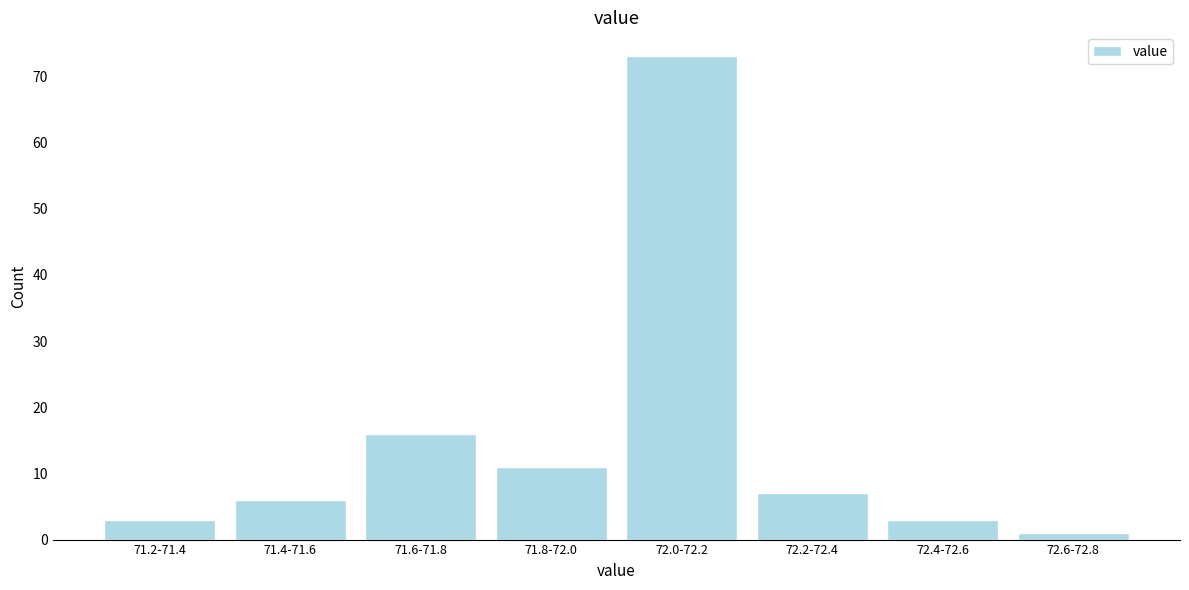

Reading right to left, list all the values displayed in this chart.

72.6-72.8=1	72.4-72.6=3	72.2-72.4=7	72.0-72.2=73	71.8-72.0=11	71.6-71.8=16	71.4-71.6=6	71.2-71.4=3